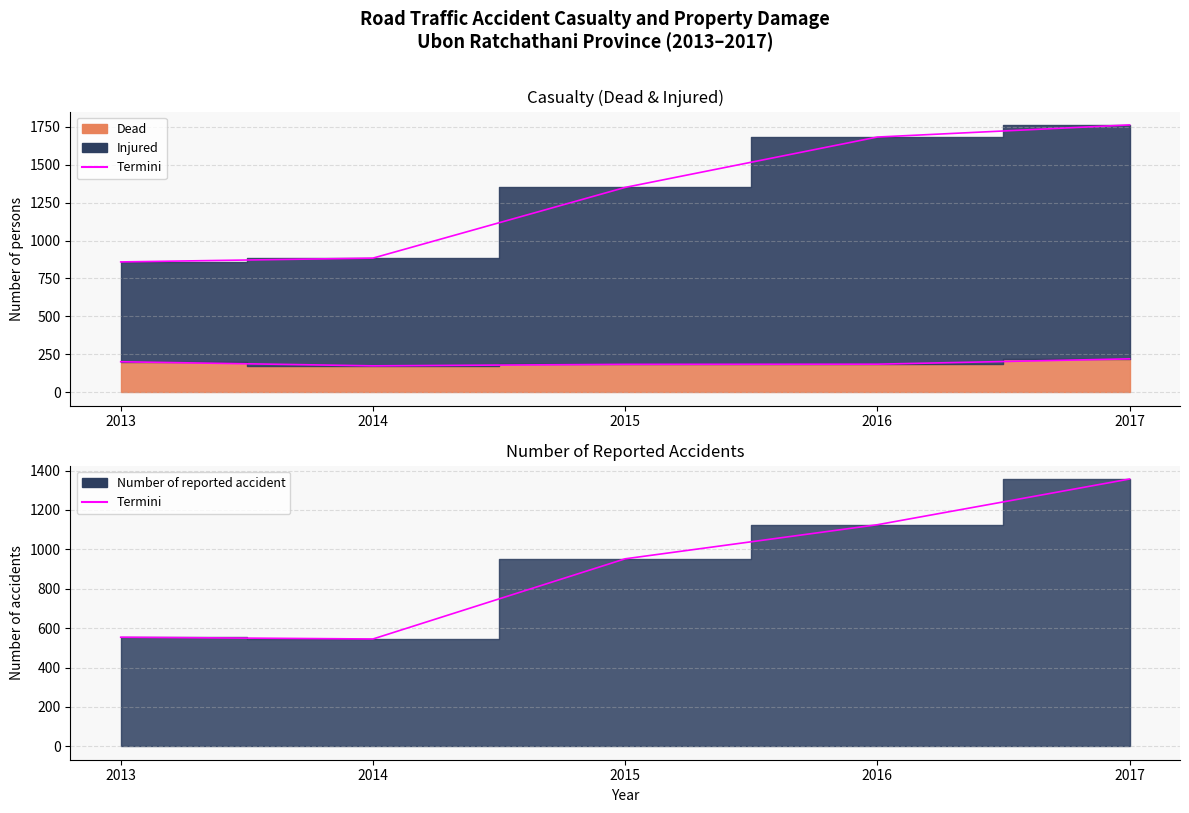

List the labels in order of value, smallest first.

2014, 2013, 2015, 2016, 2017